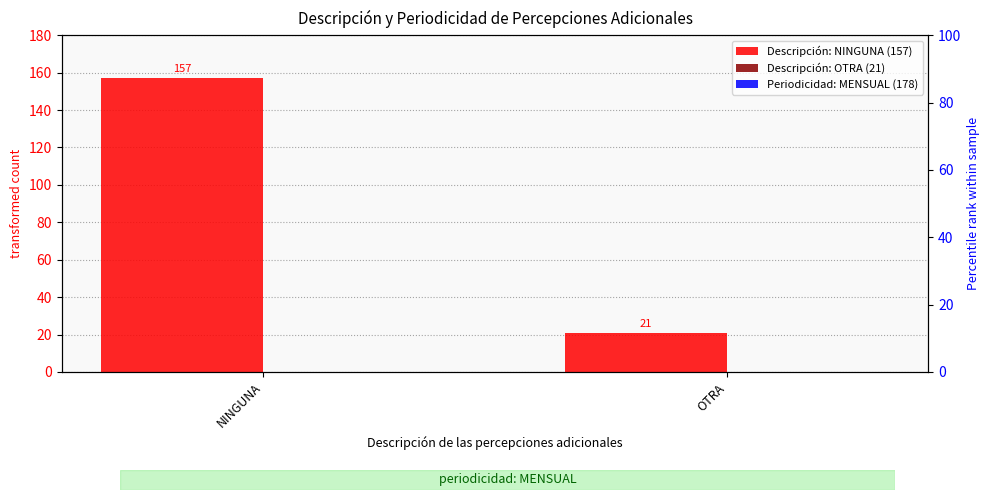

How many series are shown in this chart?

2